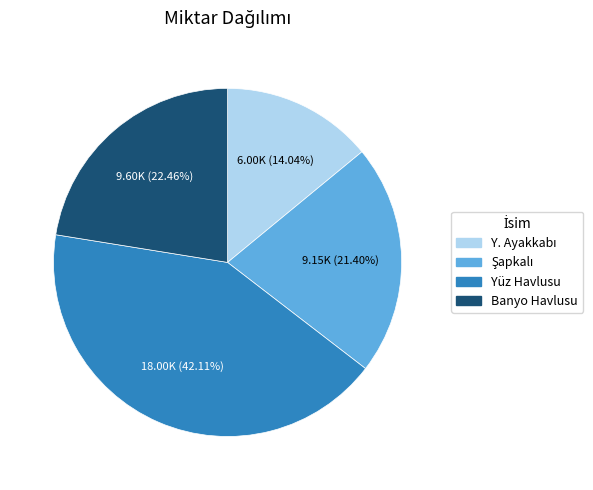

Is there a majority slice in this chart?

No